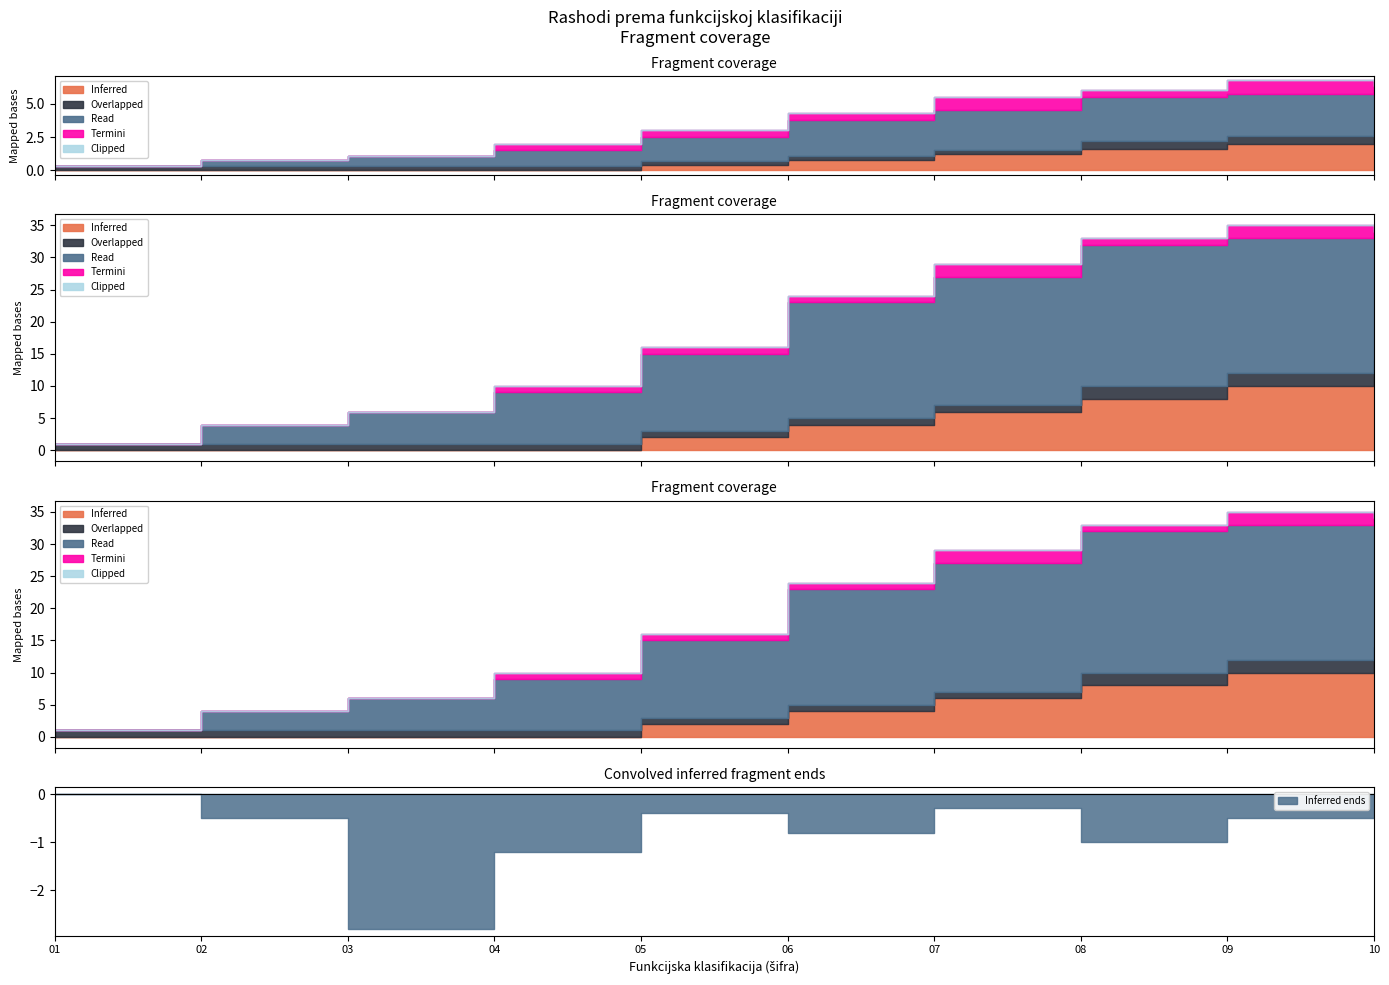

The Clipped series shows 0 at 08. True or false?

True